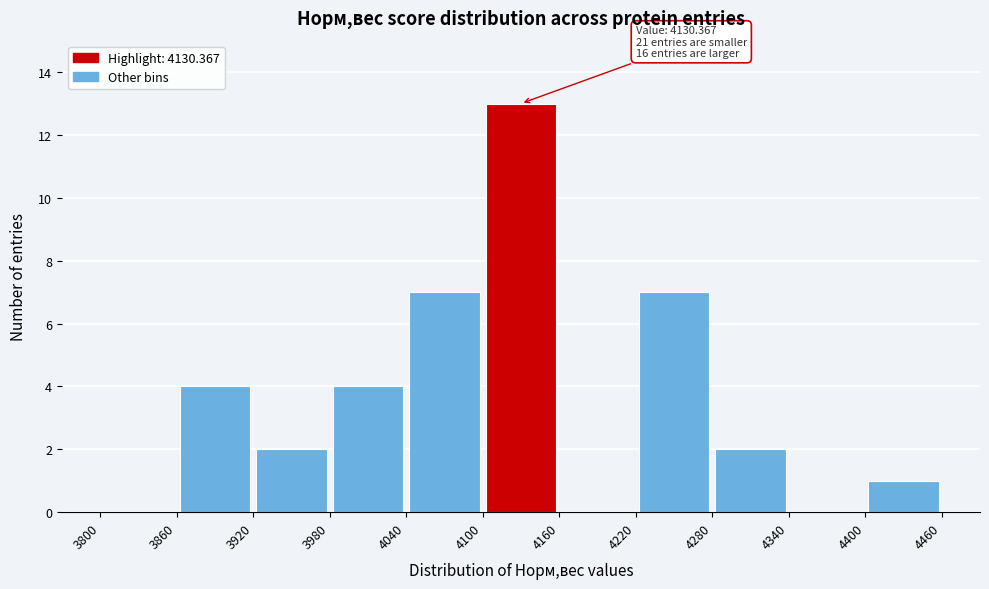

Which range on the x-axis has the tallest bar?

4100 to 4160